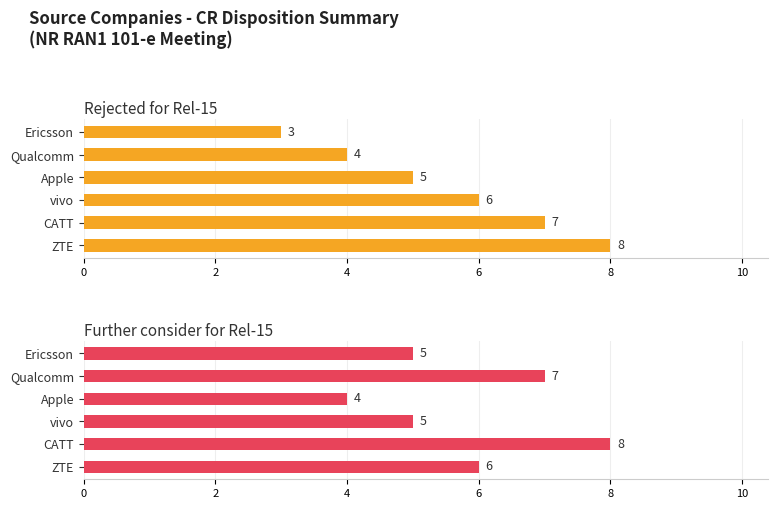

What is the total value across all series at 4?

11